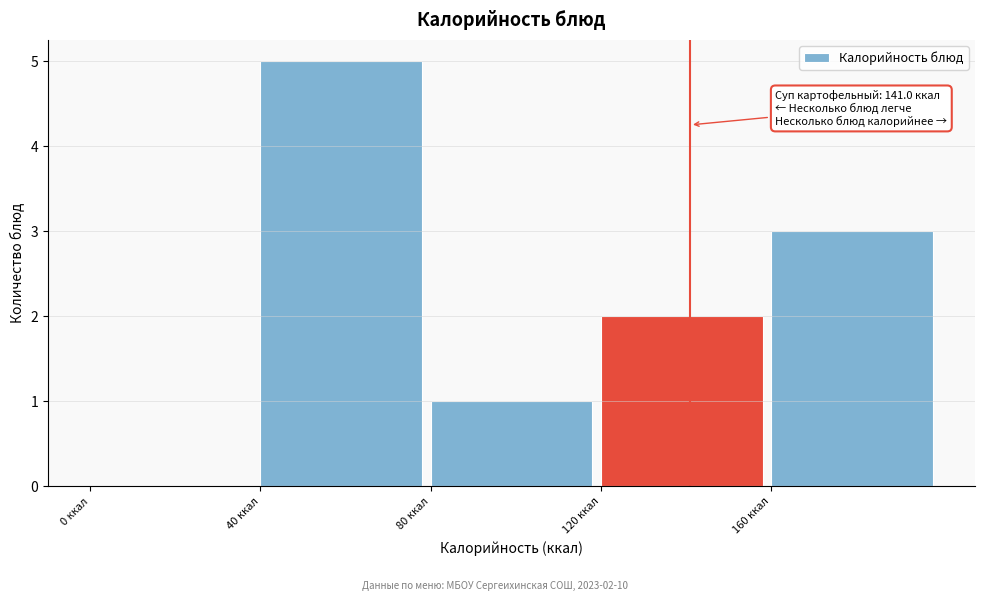

Over which range of the x-axis is the bar tallest?

40 to 80